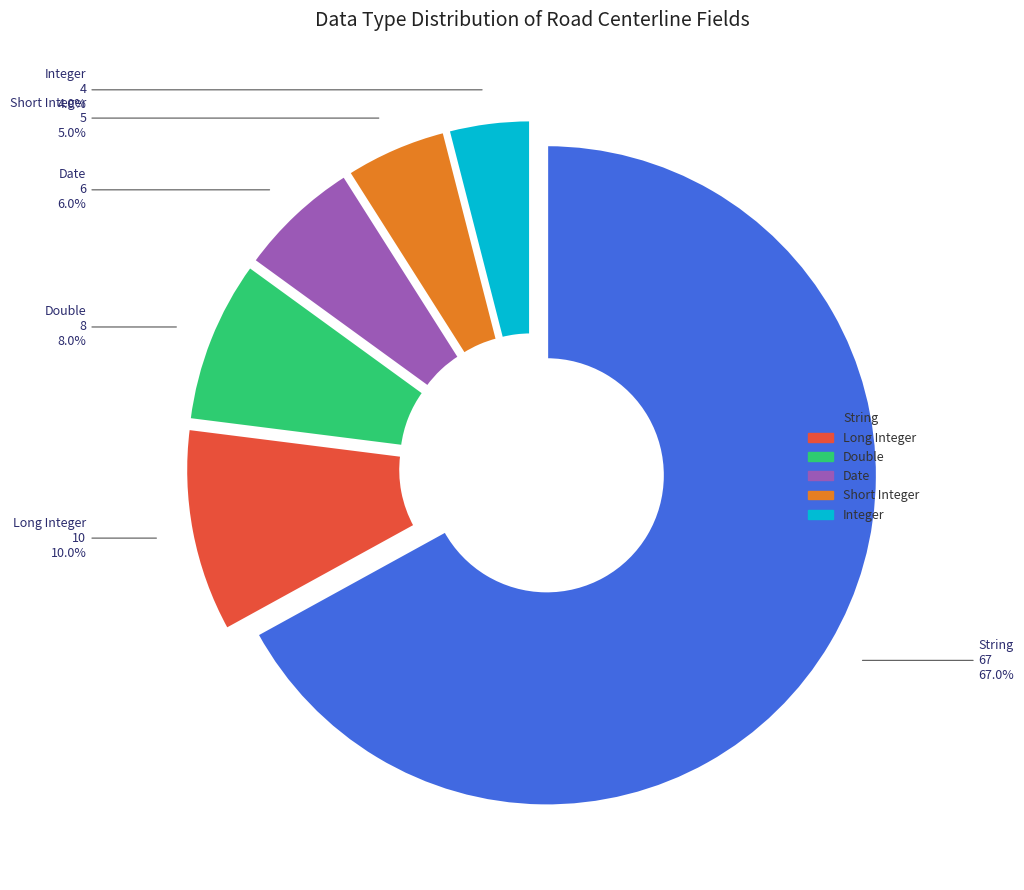

True or false: Short Integer accounts for 5% of the total.

True